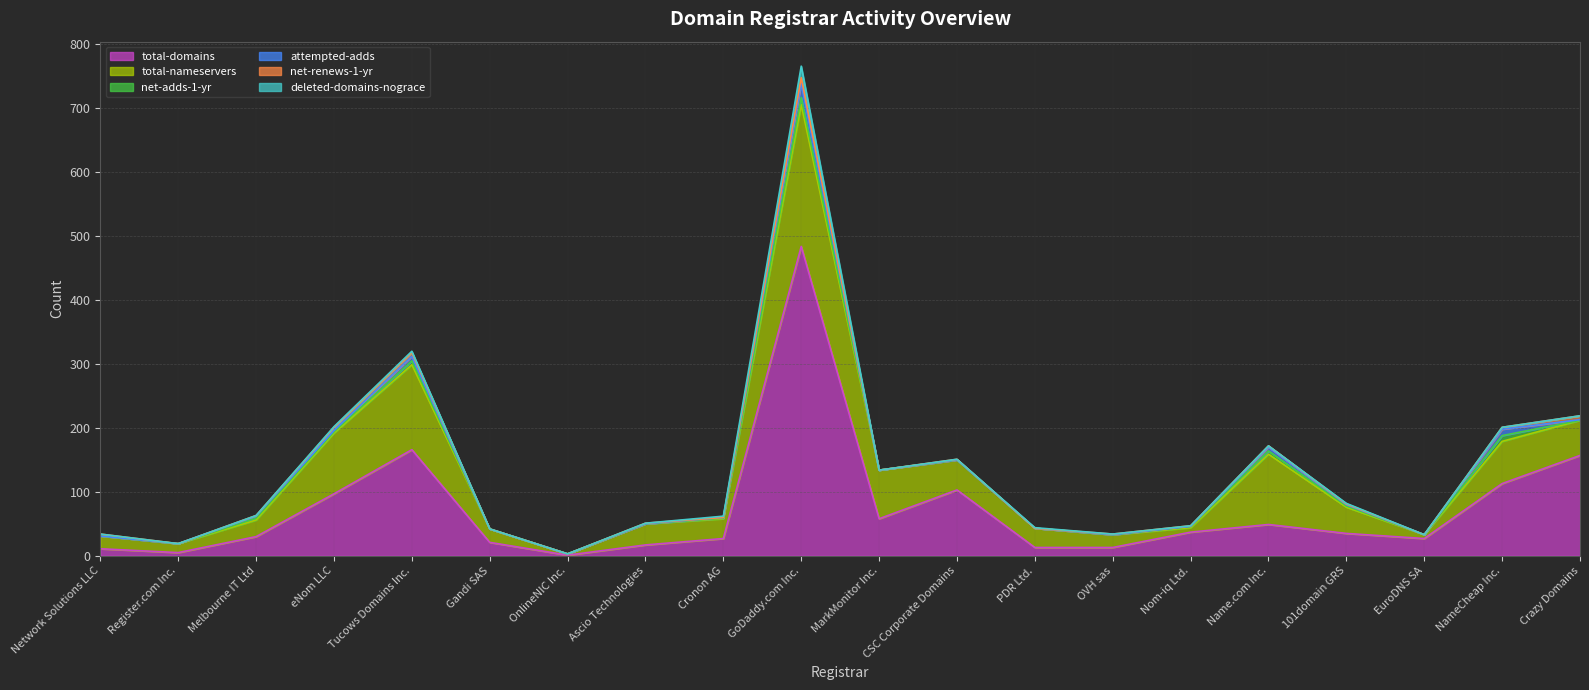

How many lines are shown in the chart?

6